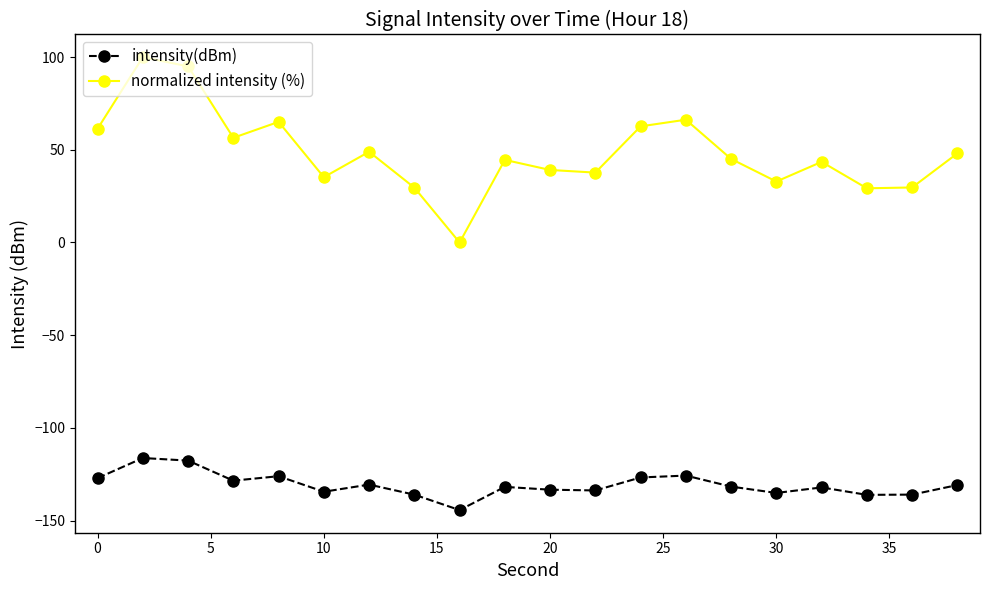

Count the number of categories in the chart.

20